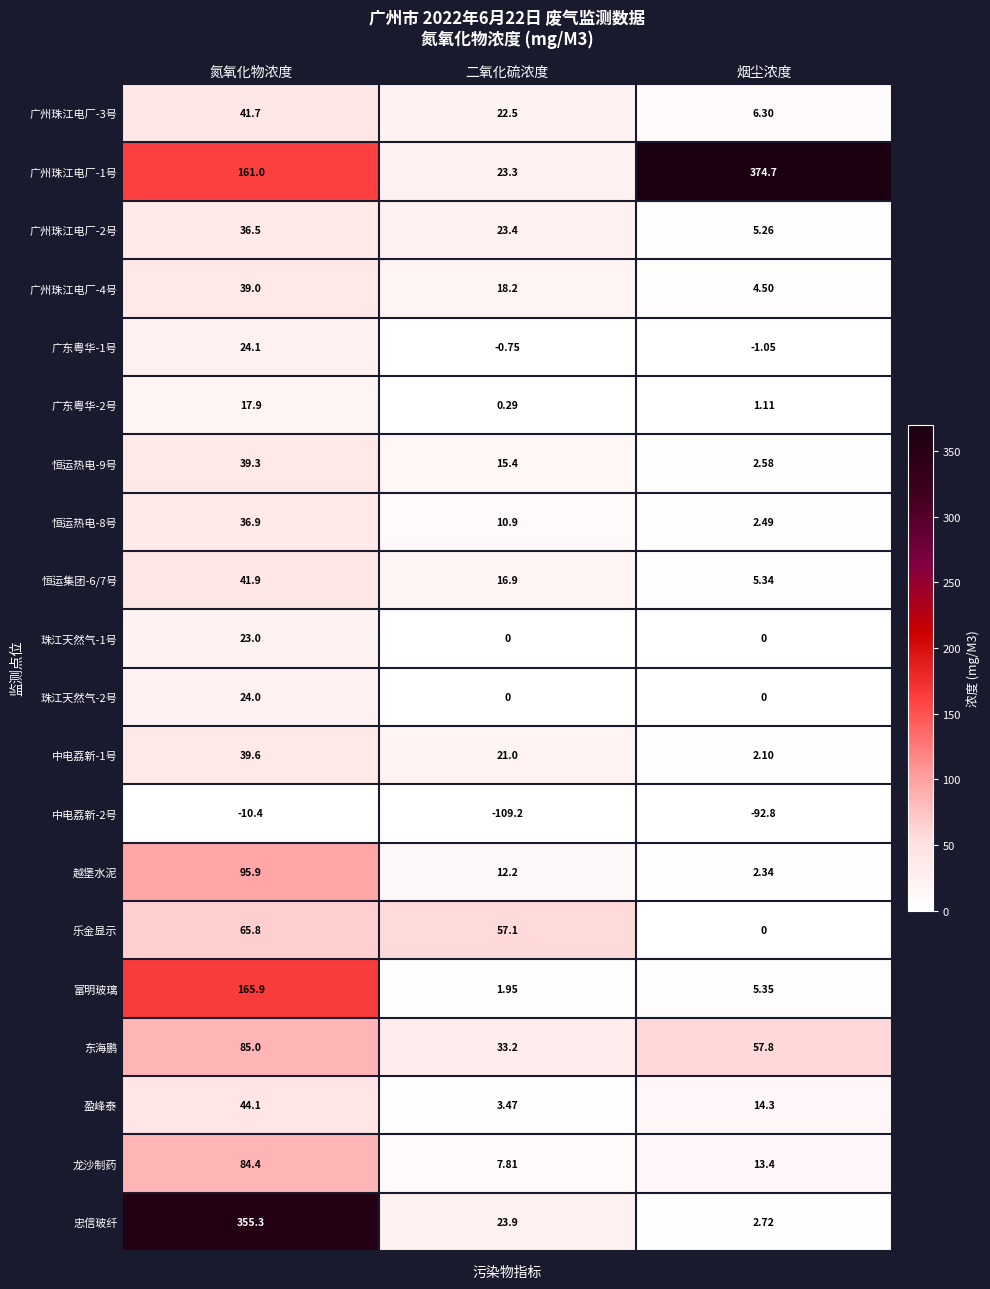

Where does the 富明玻璃 series first go above 5?

氮氧化物浓度